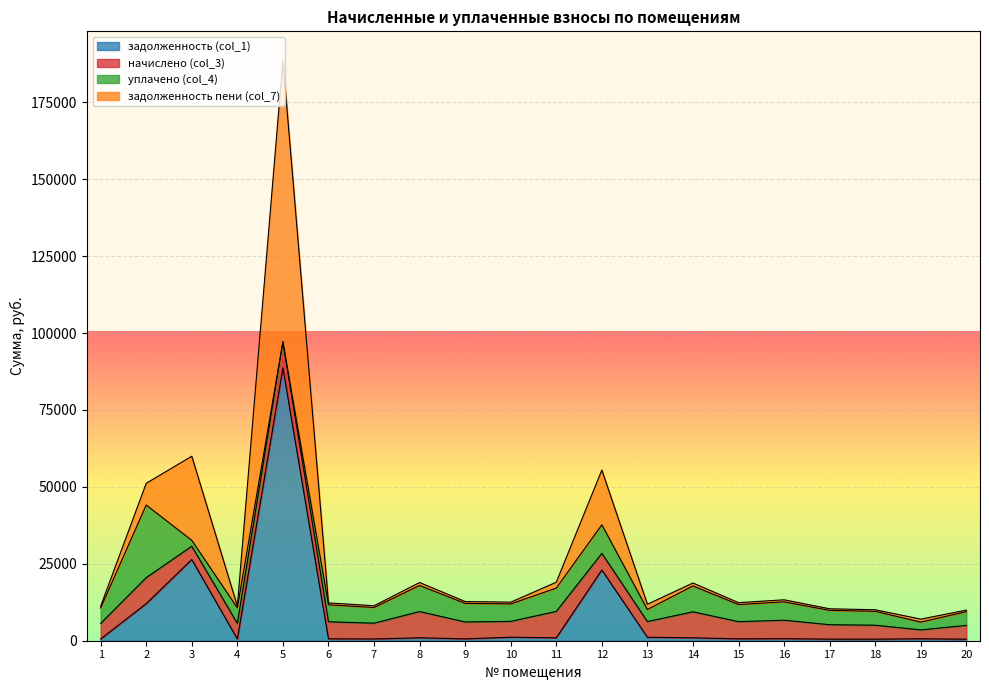

What is the spread (max minus min) of values at 16?

5996.1